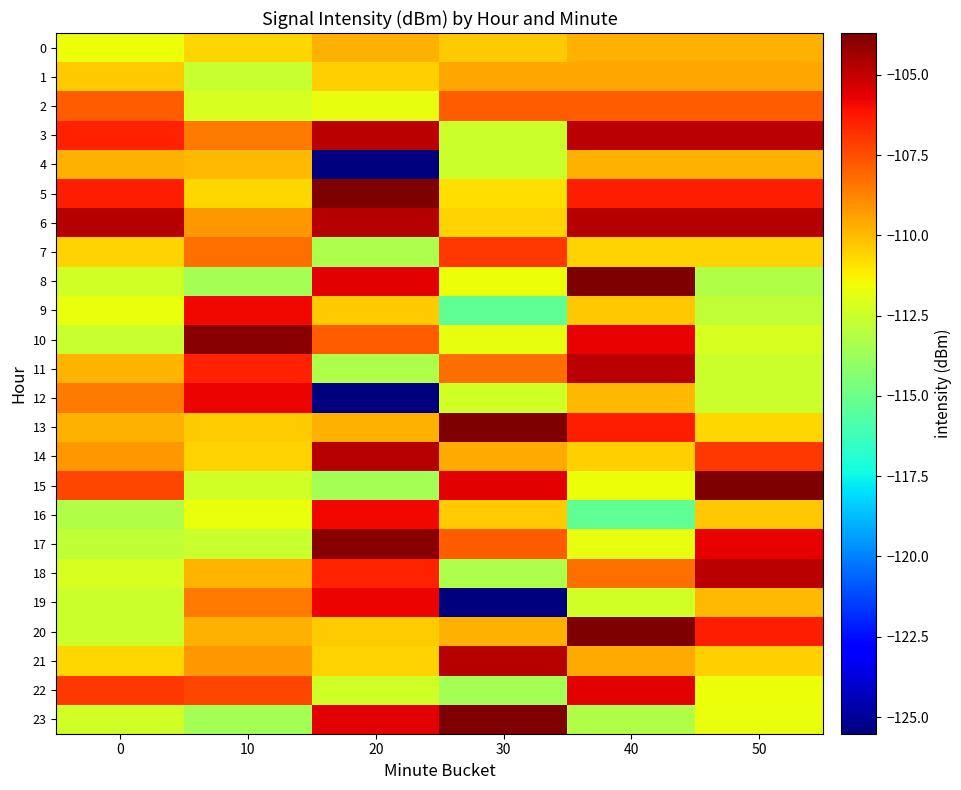

What is the minimum value shown in the chart?

-125.5